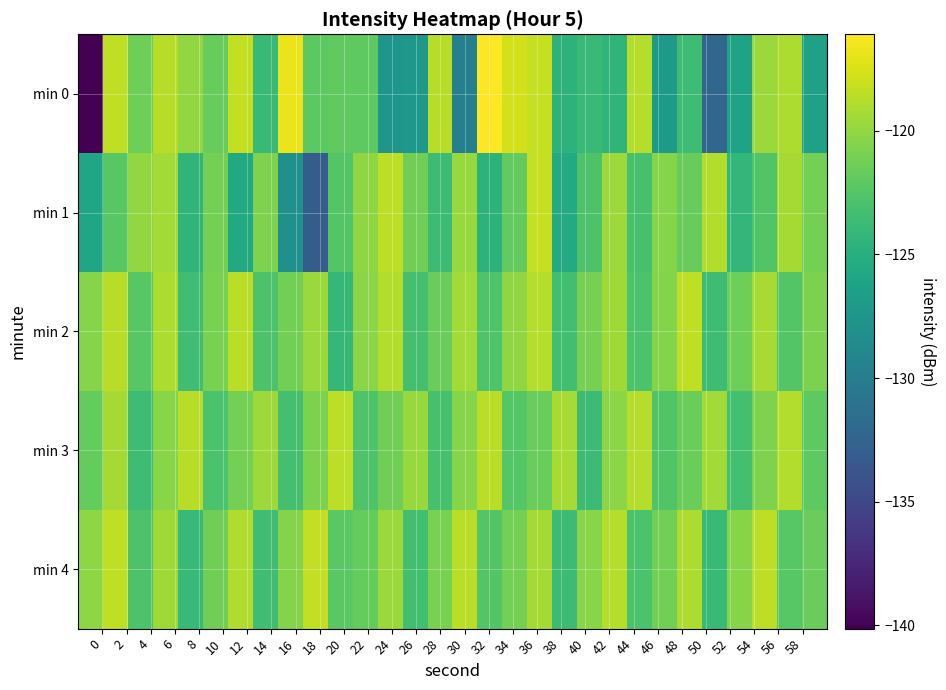

What is the maximum value shown in the chart?

-116.1